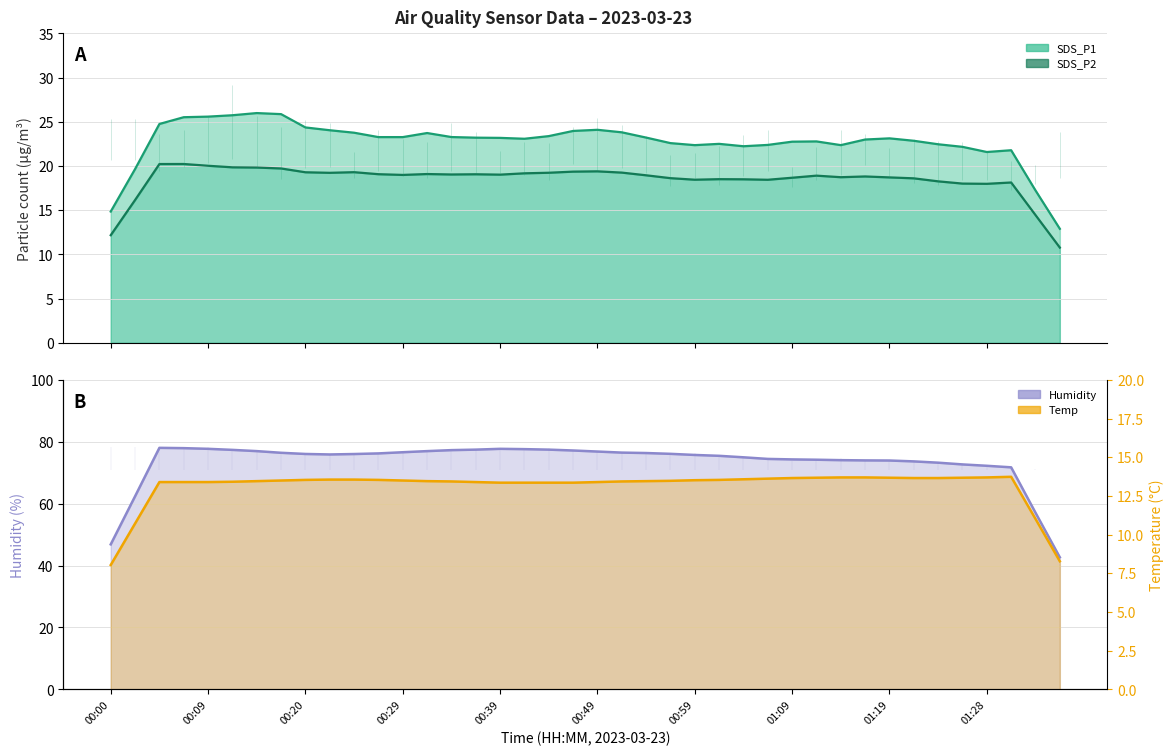

True or false: Temp (smoothed) and SDS_P2 (smoothed) cross at least once.

False